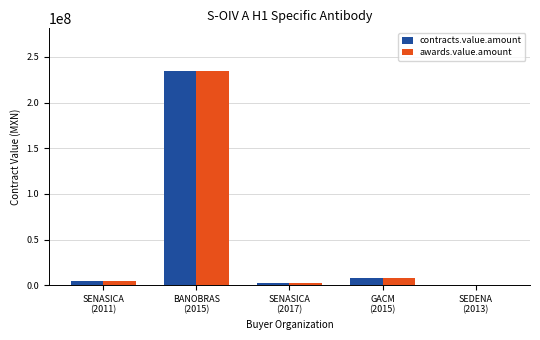

What is the maximum value for contracts.value.amount?

234396662.2